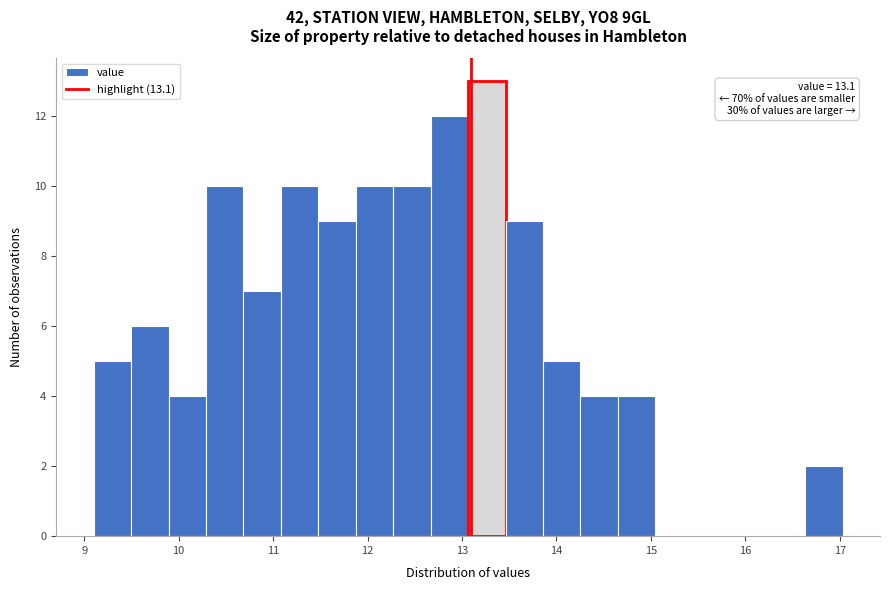

Around what value on the x-axis is the tallest bar? Give the approximate position of its centre, as read against the axis.

13.3